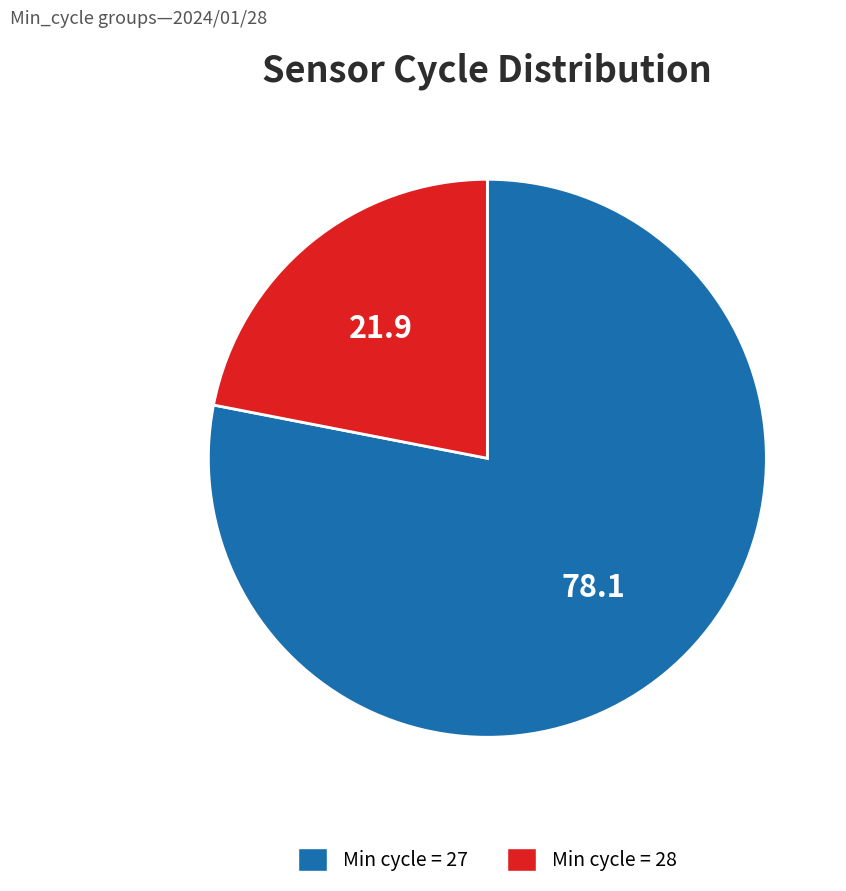

The Min cycle = 27 slice represents 71% of the pie. True or false?

False